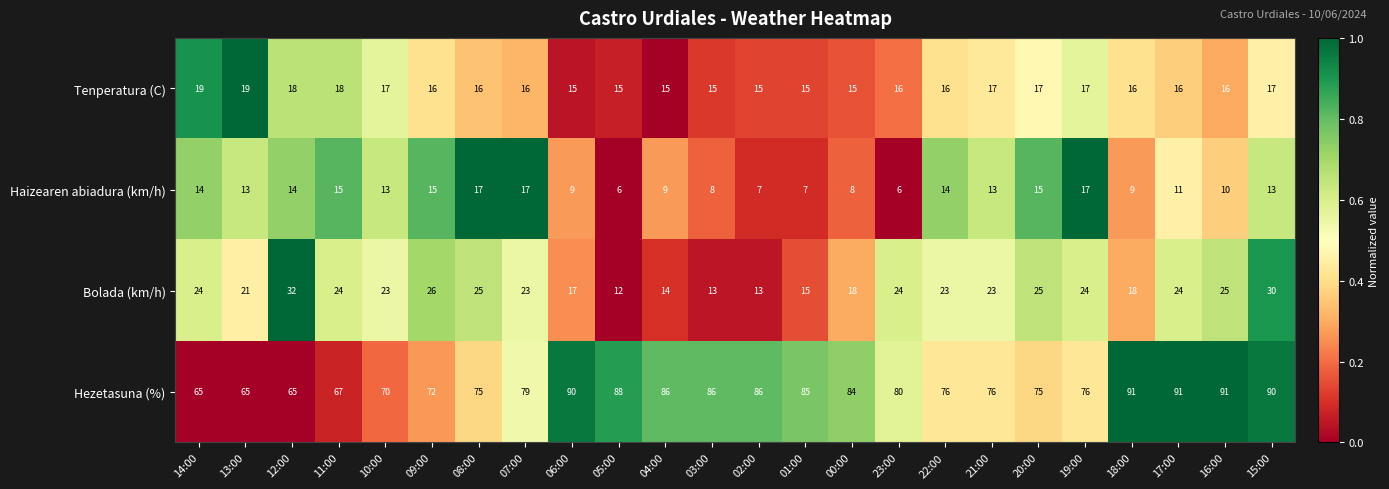

At 11:00, list the series in order from largest to smallest.

Hezetasuna (%), Bolada (km/h), Tenperatura (C), Haizearen abiadura (km/h)